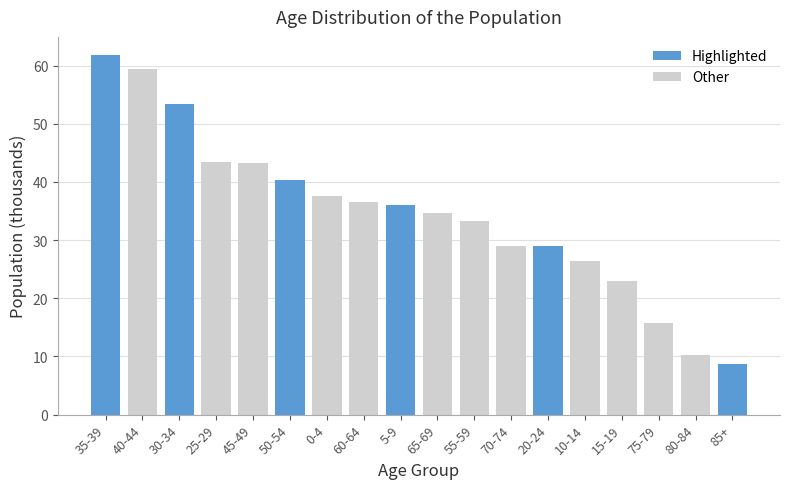

What is the change in value from 45-49 to 50-54?

-2.9